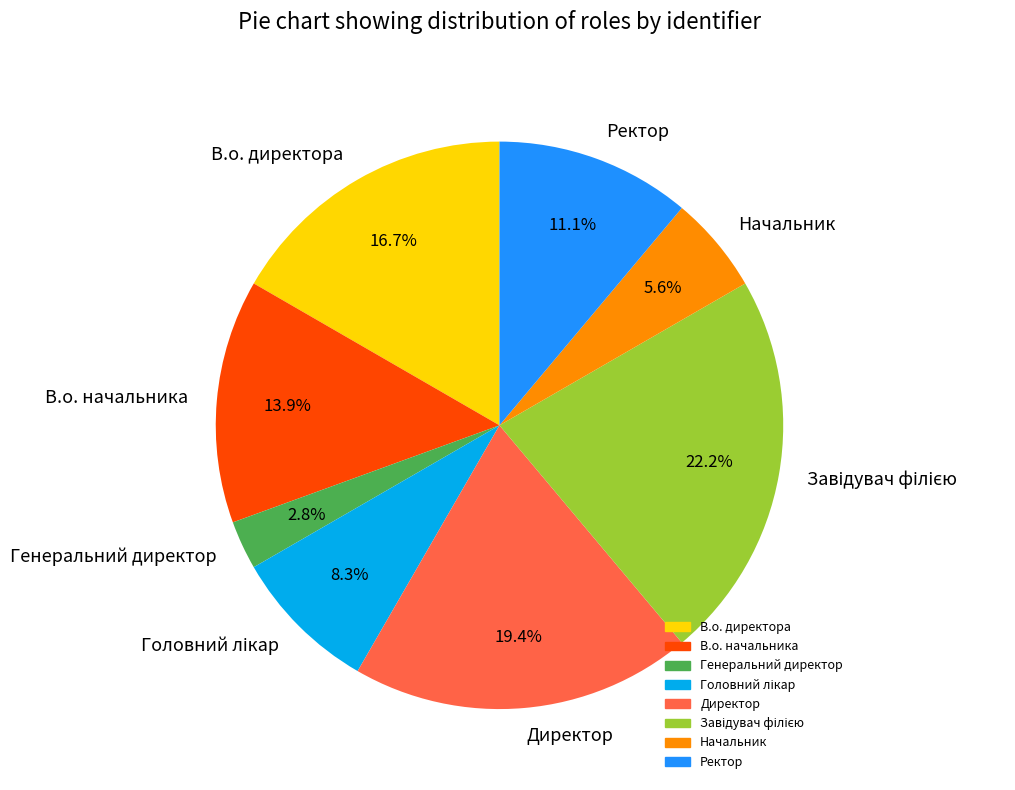

Which has a higher value, В.о. директора or Генеральний директор?

В.о. директора